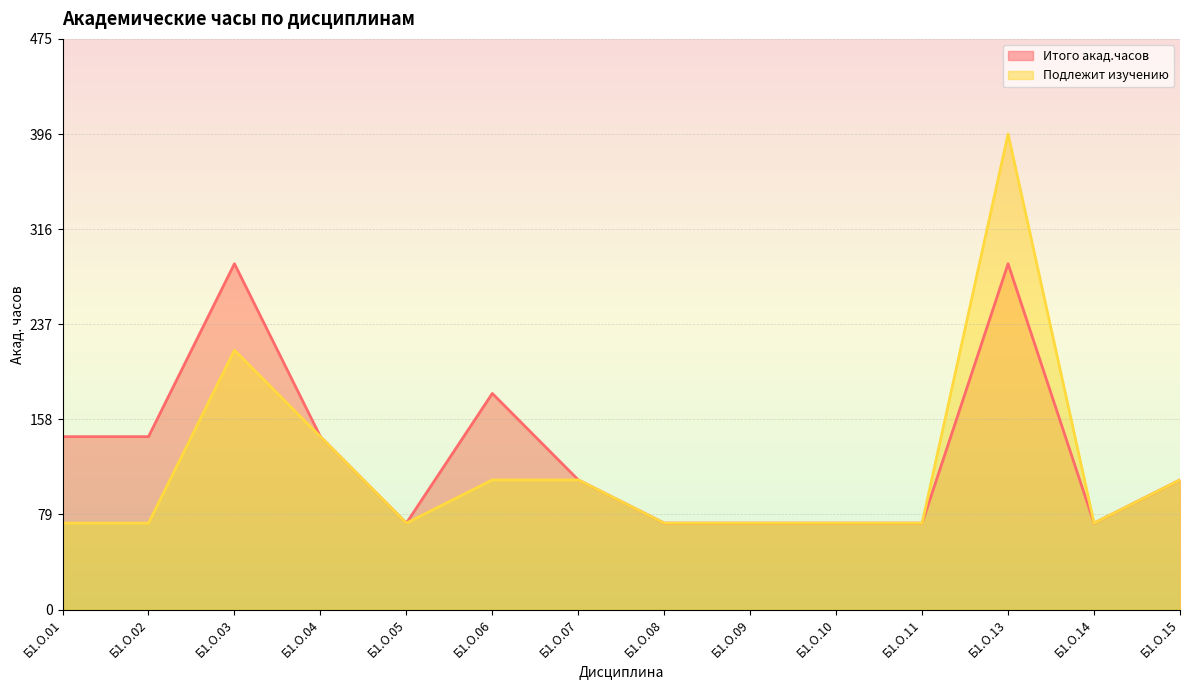

Rank the series by their maximum value, from highest to lowest.

Подлежит изучению, Итого акад.часов